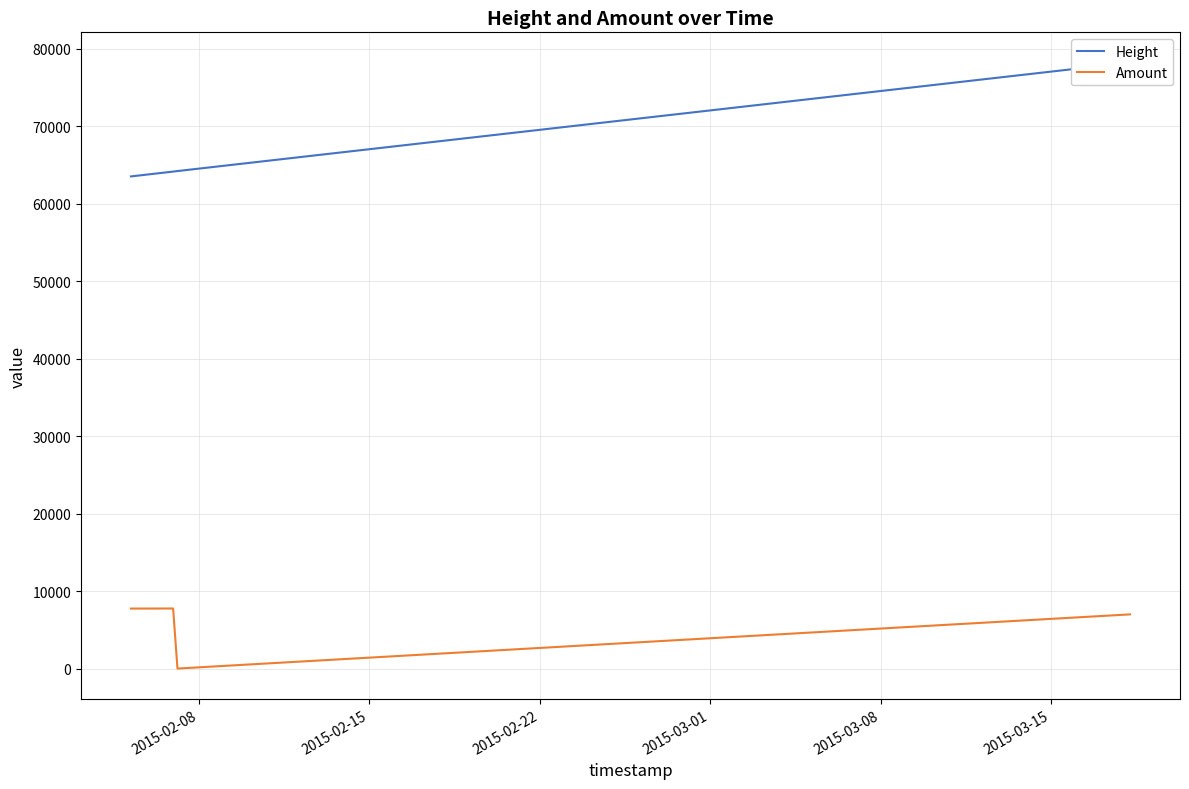

What is the maximum value for Amount?

7753